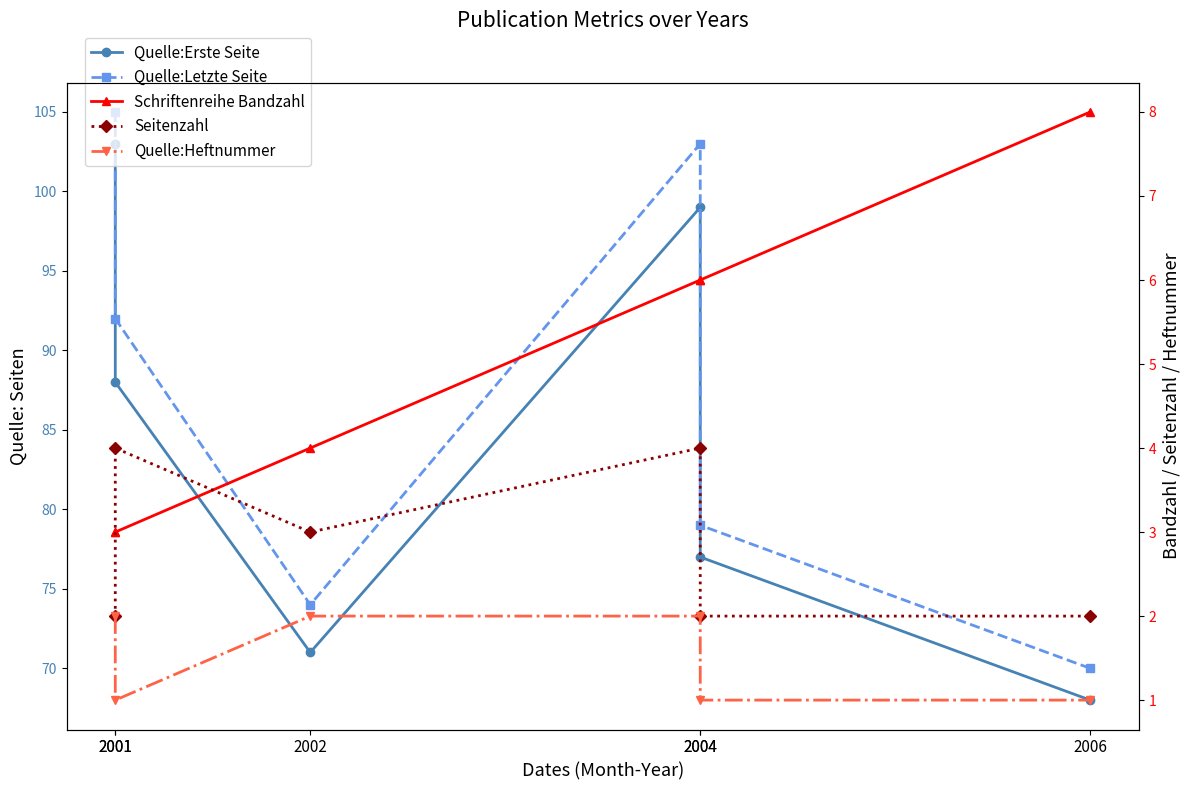

What is the spread (max minus min) of values at 2006?

69